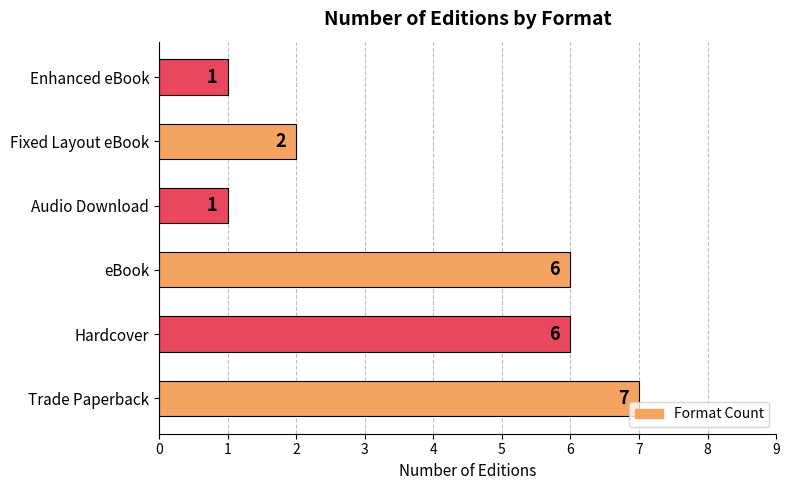

Read the value at eBook.

6